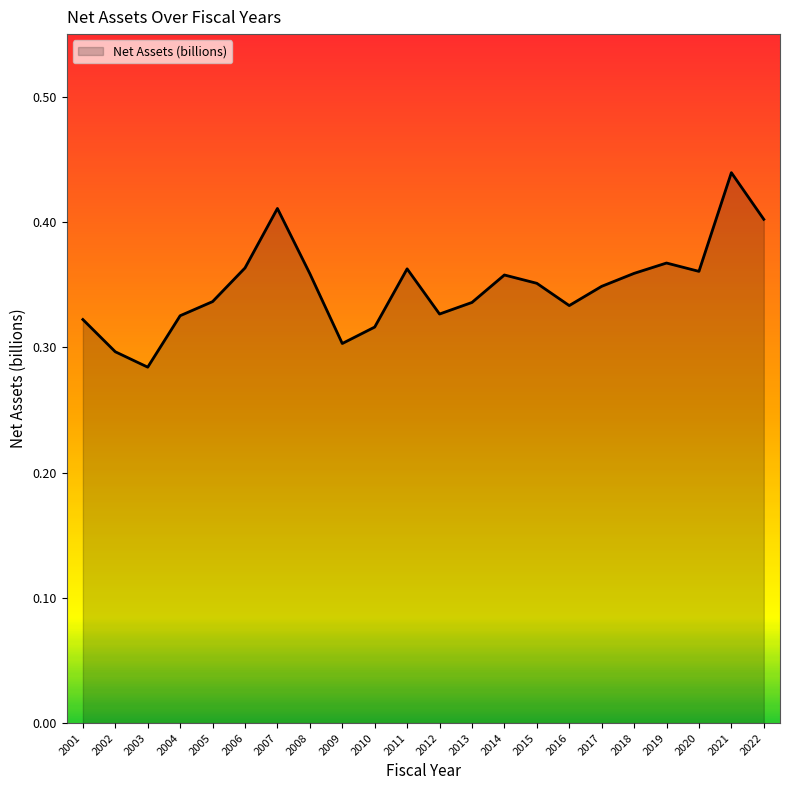

True or false: the data shows 0.6 at 2019.

False